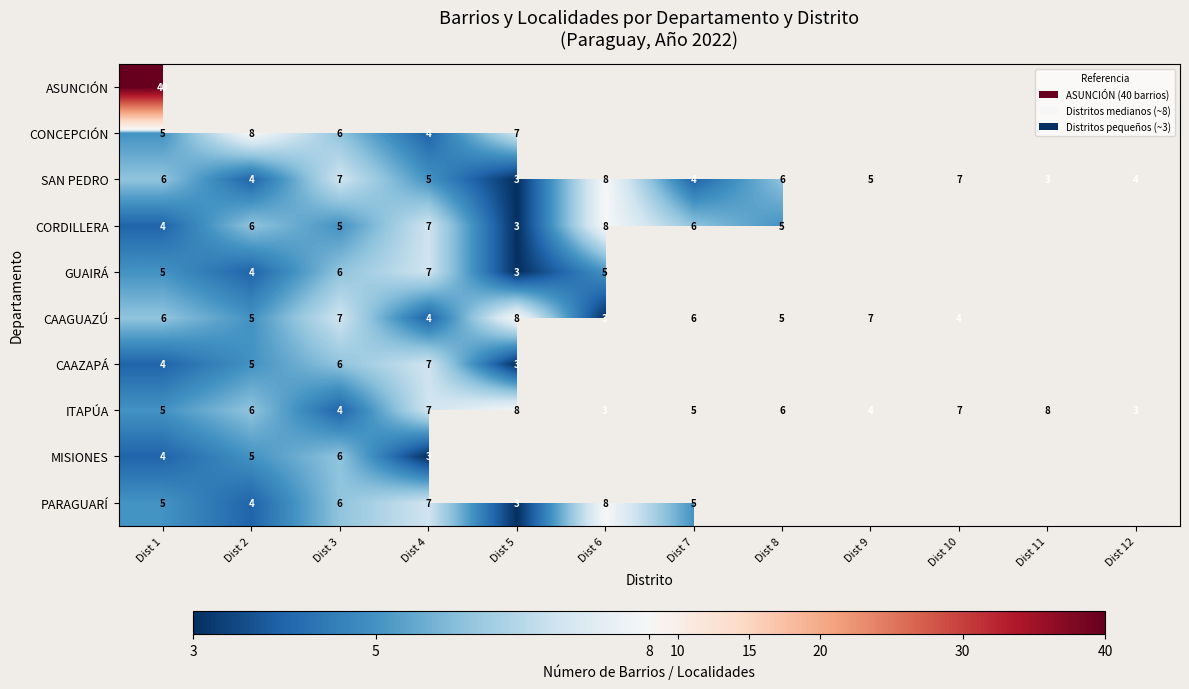

The value of CONCEPCIÓN at Dist 4 is 1.9. True or false?

False